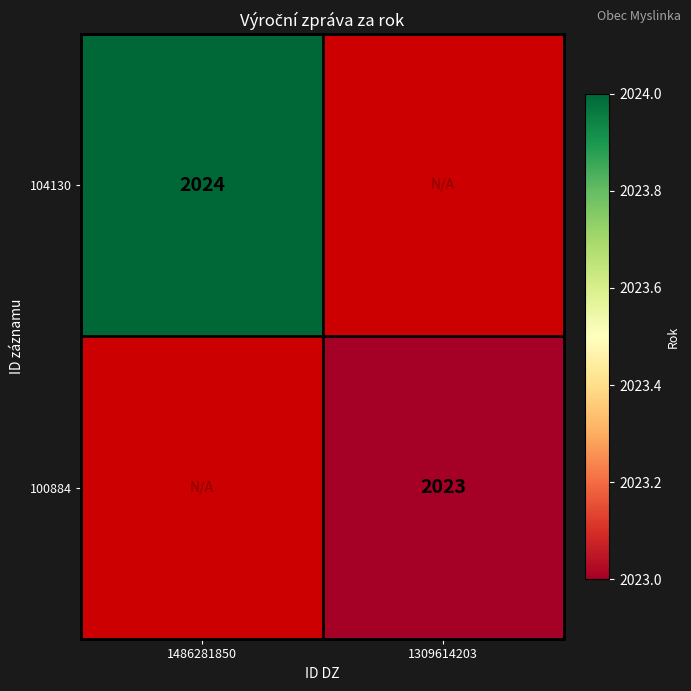

True or false: 100884 has a value of 2023 at 1309614203.

True